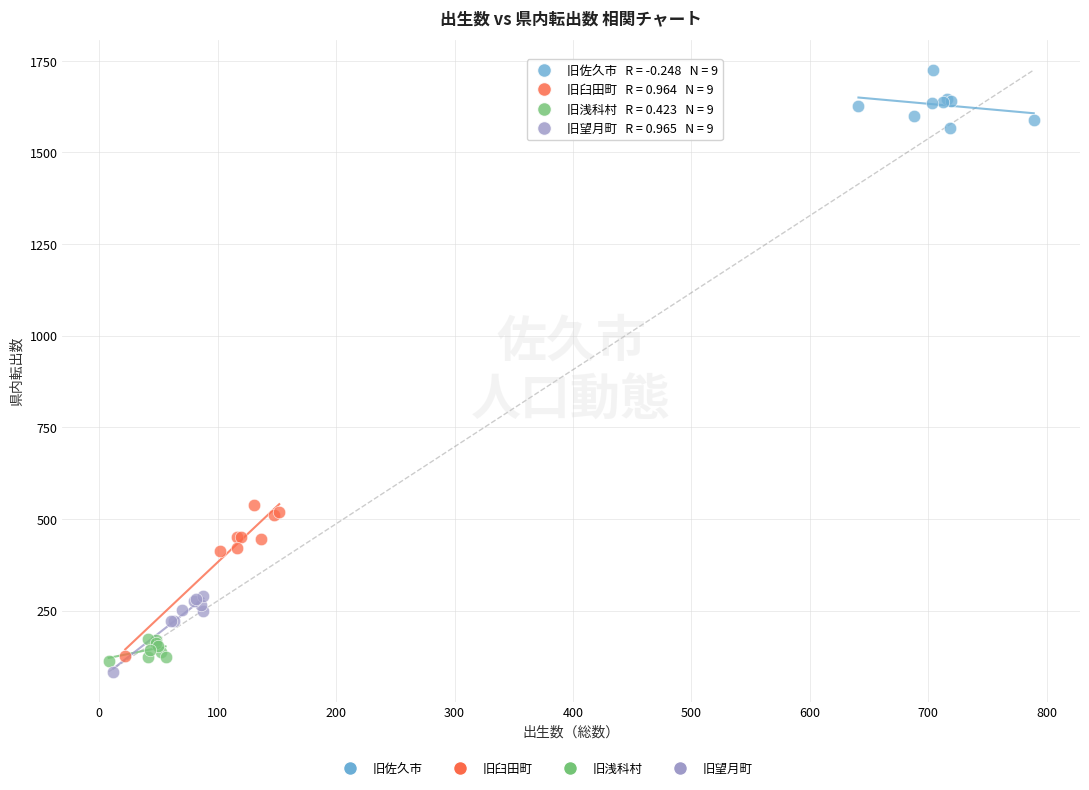

Which series reaches the maximum Y coordinate?

旧佐久市